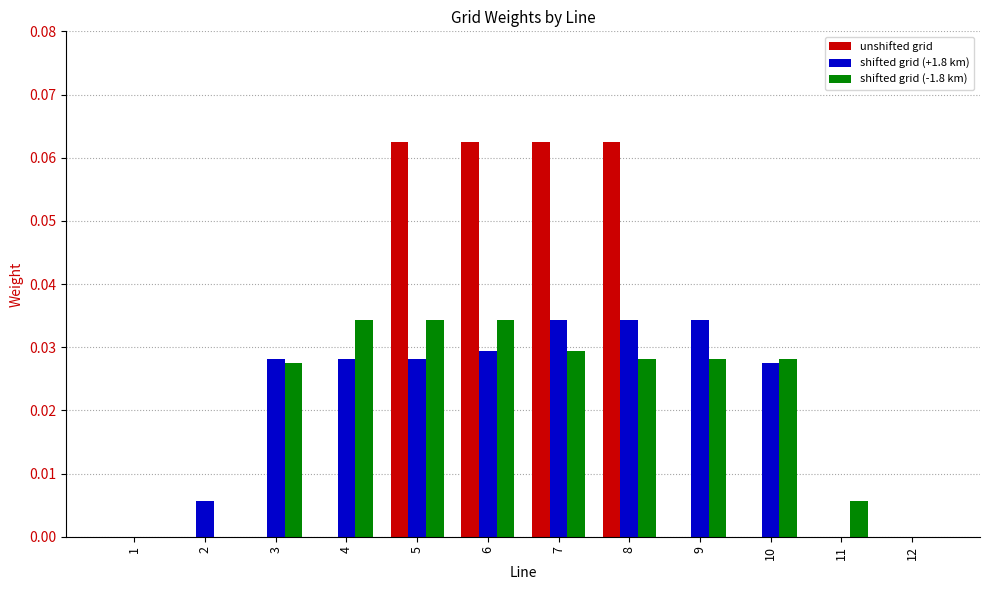

Between 2 and 6, which series saw the biggest shift?

unshifted grid